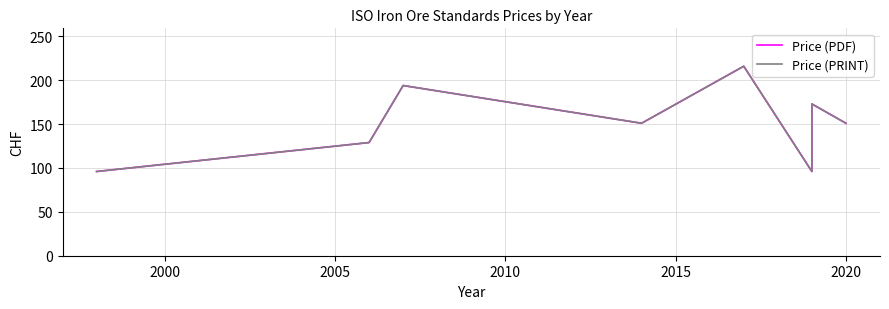

True or false: Price (PRINT) and Price (PDF) cross at least once.

False